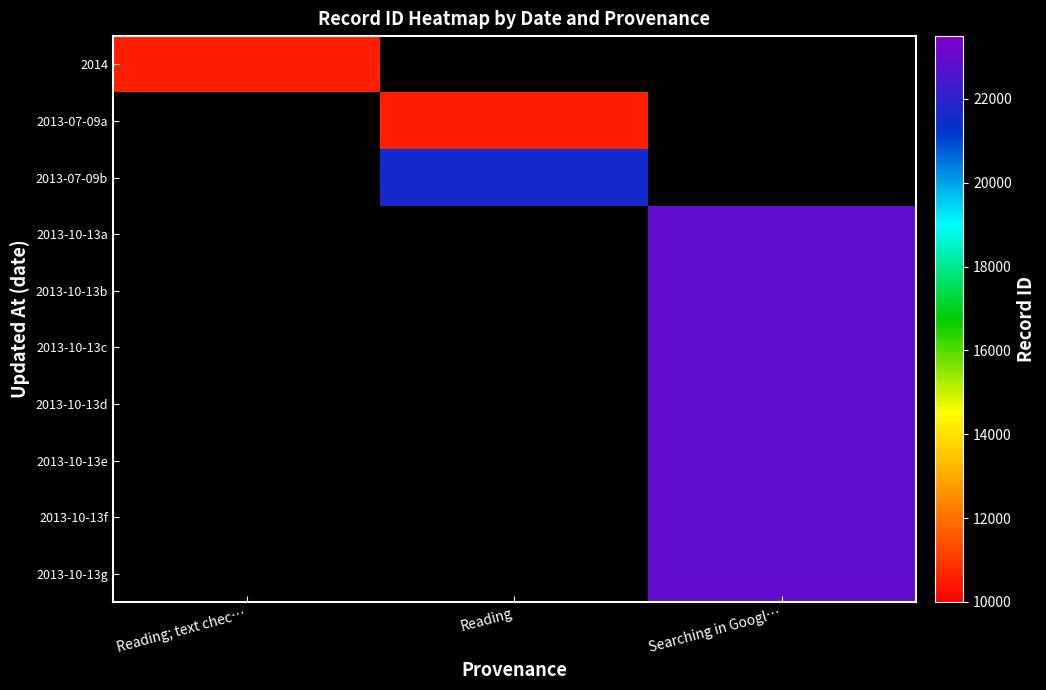

True or false: 2013-10-13b has a value of 22963.0 at Searching in Googl….

True